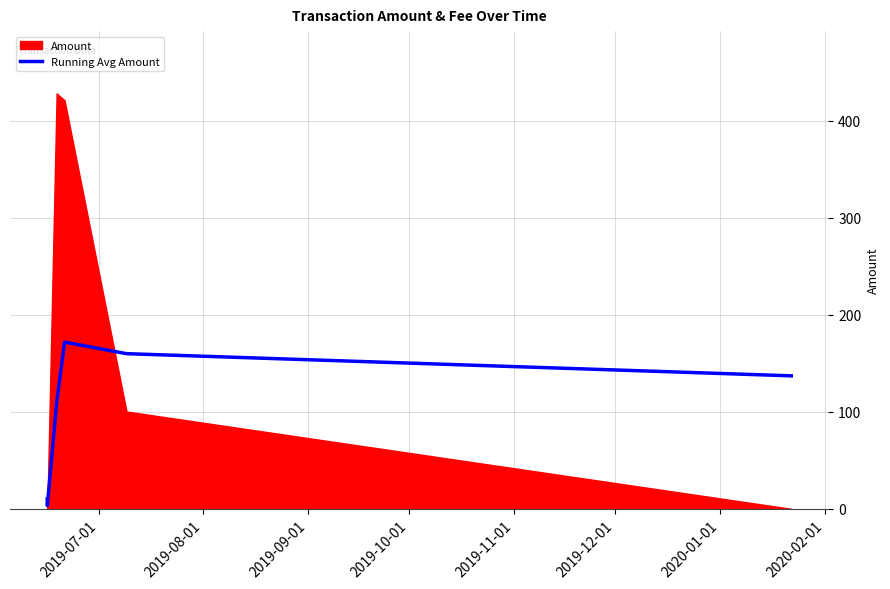

True or false: there are more than 0 points higher than both neighbors.

True